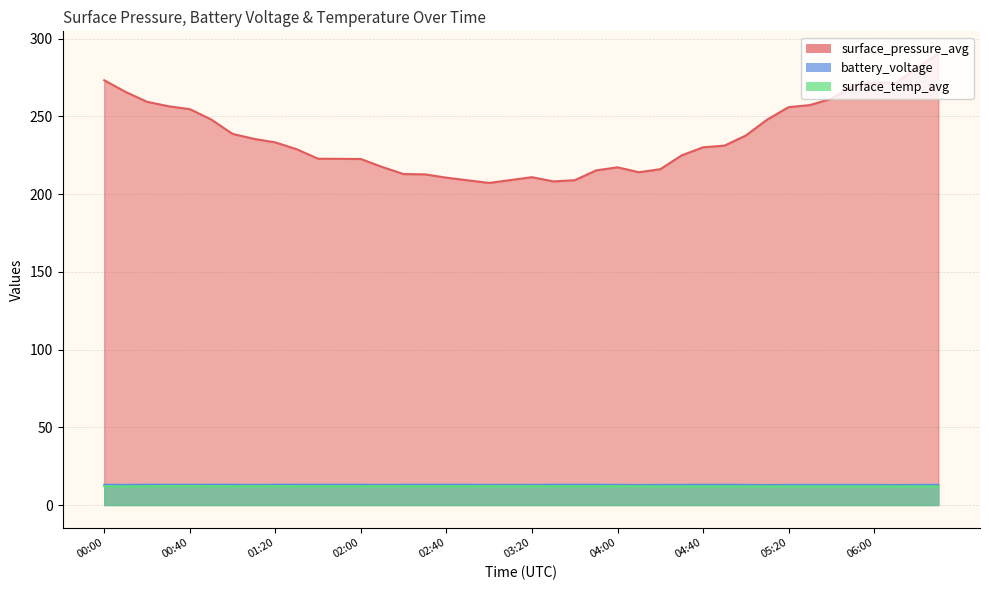

How many lines are shown in the chart?

3